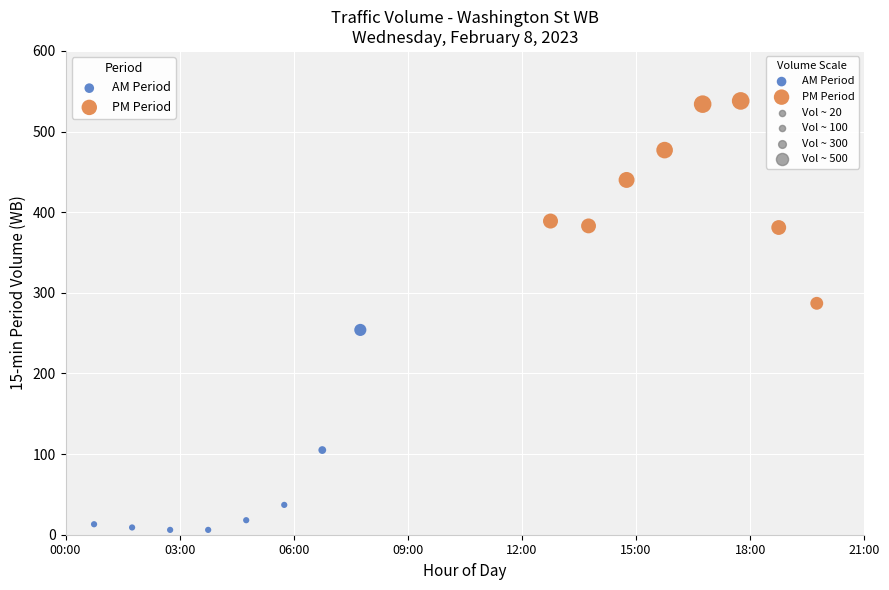

Which series reaches the minimum Y coordinate?

AM Period